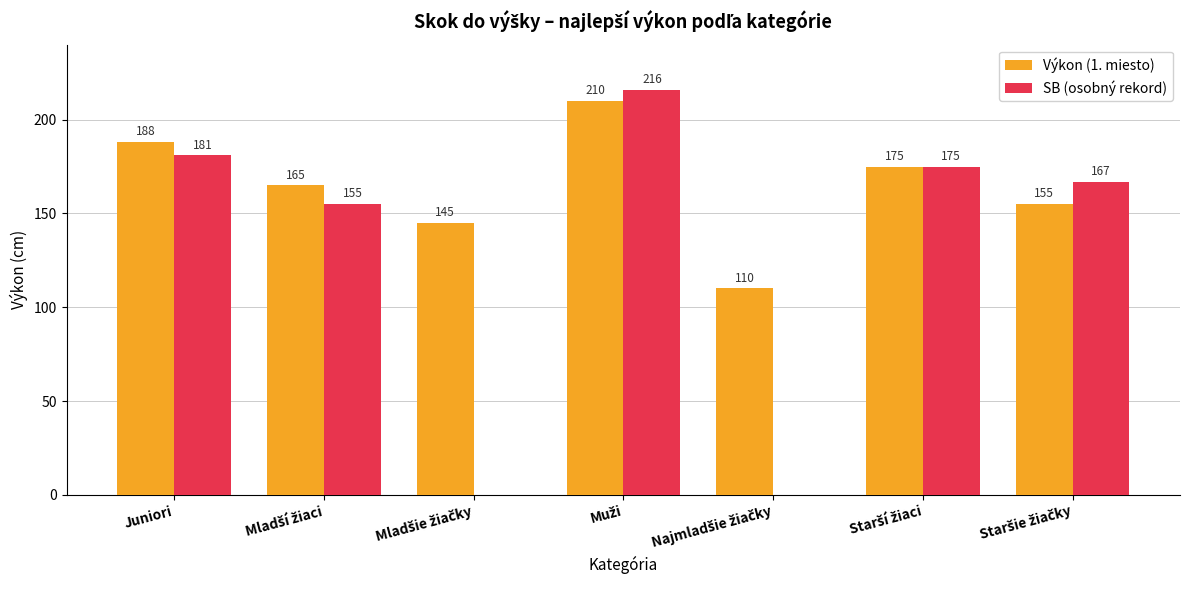

What is the sum of all SB (osobný rekord) values?

894